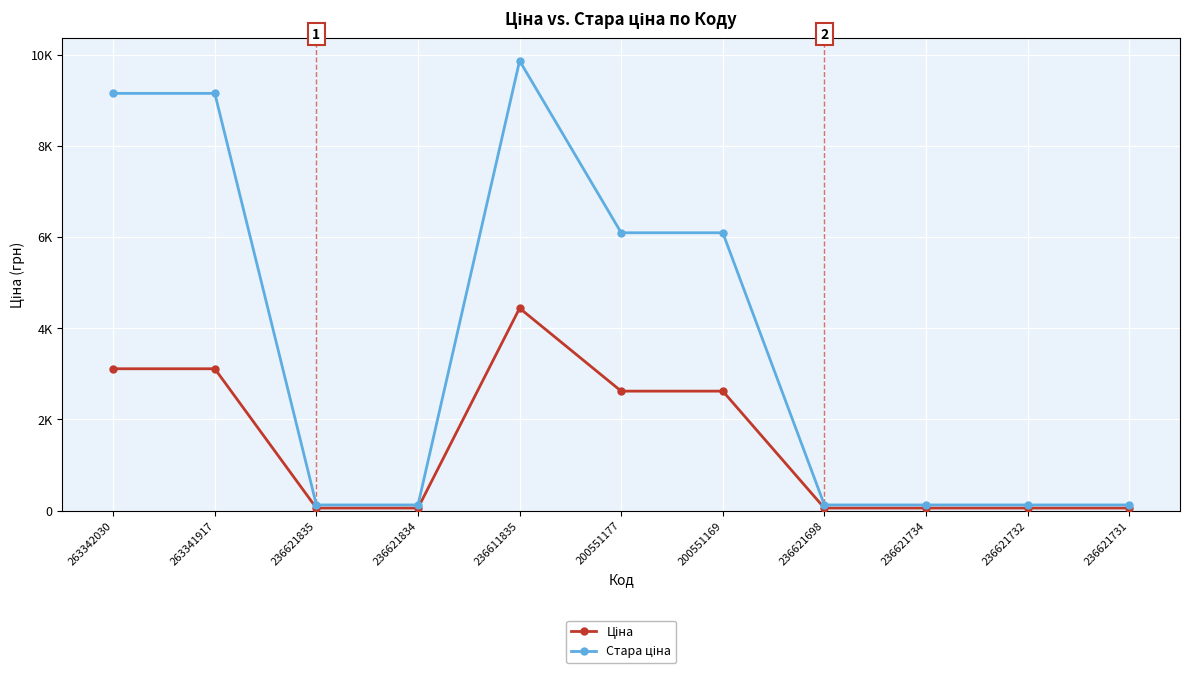

Reading left to right, what are all the values shown in this chart?

Ціна: 263342030=3112.5	263341917=3112.5	236621835=56.0	236621834=56.0	236611835=4441.3	200551177=2621.3	200551169=2621.3	236621698=56.0	236621734=56.0	236621732=56.0	236621731=56.0
Стара ціна: 263342030=9154.5	263341917=9154.5	236621835=124.6	236621834=124.6	236611835=9869.6	200551177=6096.2	200551169=6096.2	236621698=124.6	236621734=124.6	236621732=124.6	236621731=124.6